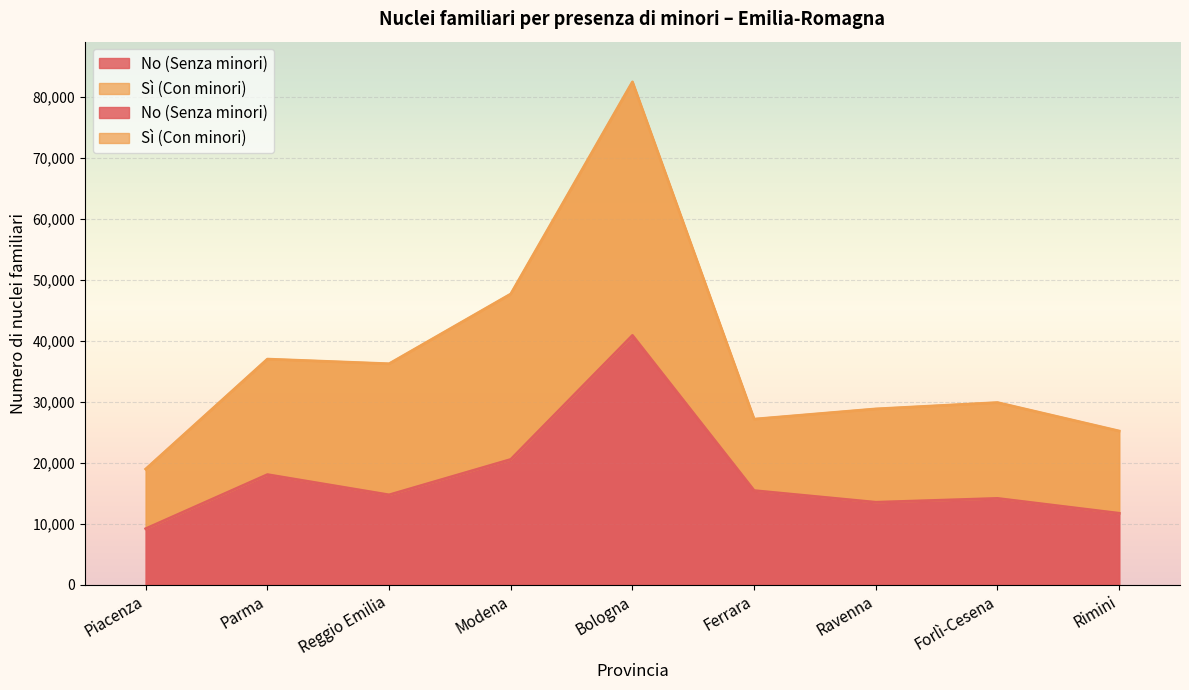

What is the difference between the maximum and minimum values in the No (Senza minori) series?

31696